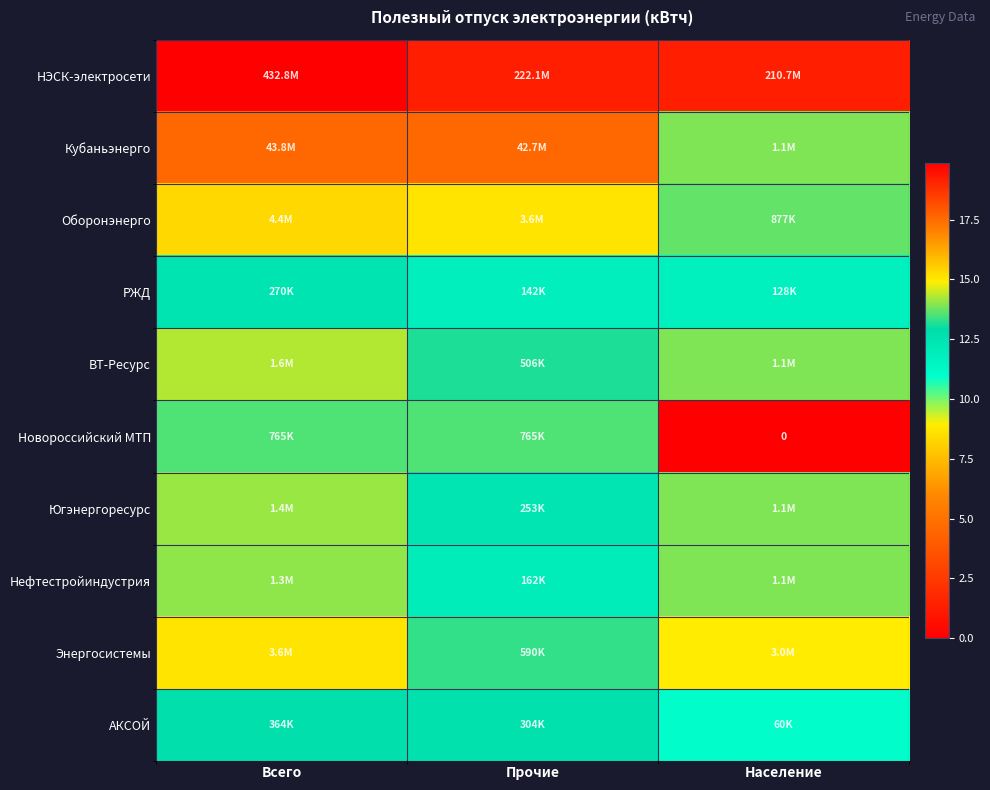

Which category has the highest value in the Нефтестройиндустрия series?

Всего